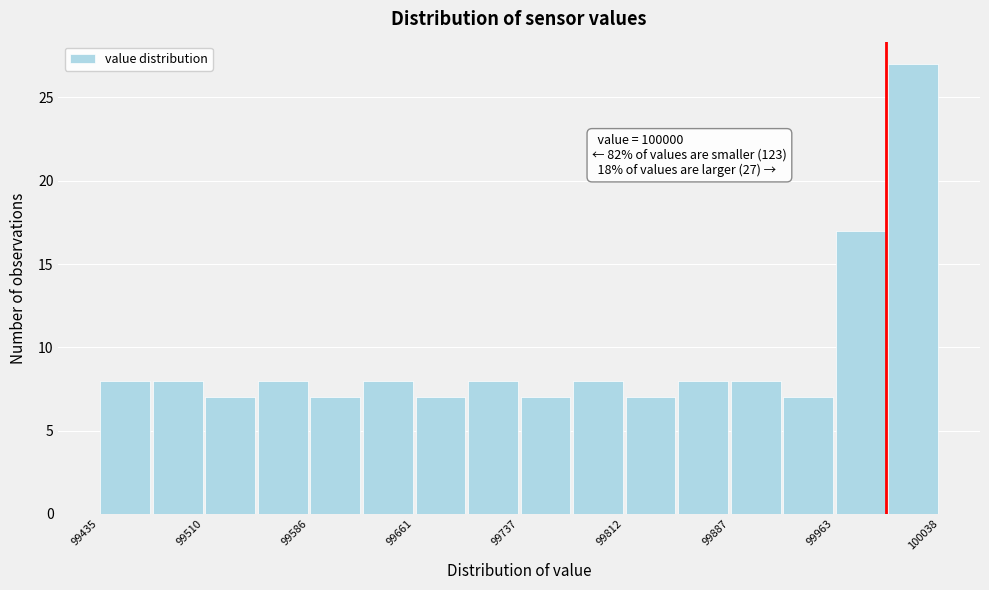

Around what value on the x-axis is the tallest bar? Give the approximate position of its centre, as read against the axis.

100020